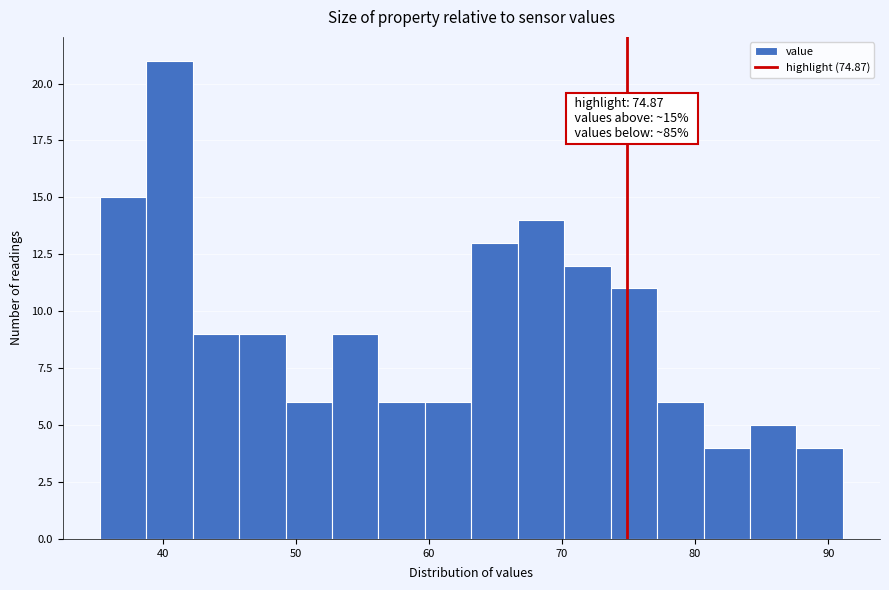

Read against the x-axis, roughly where is the centre of the tallest bar?

41